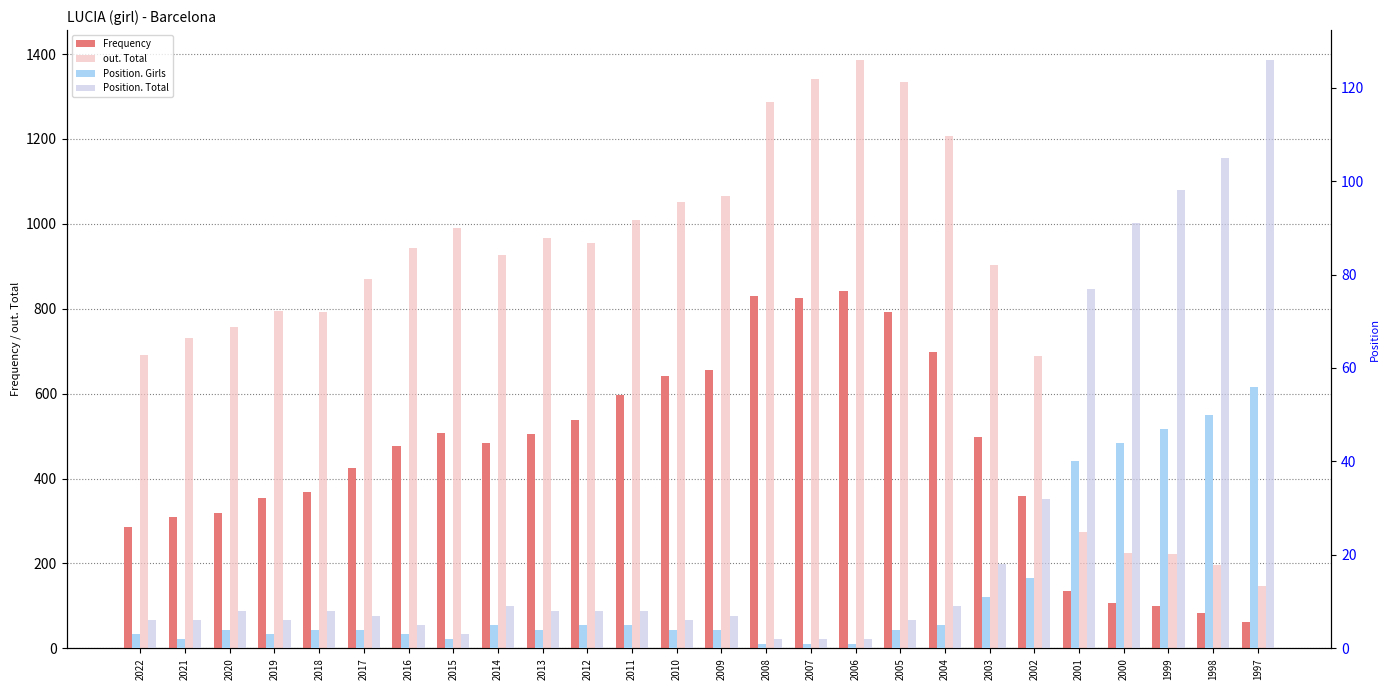

What is the smallest value displayed?

1